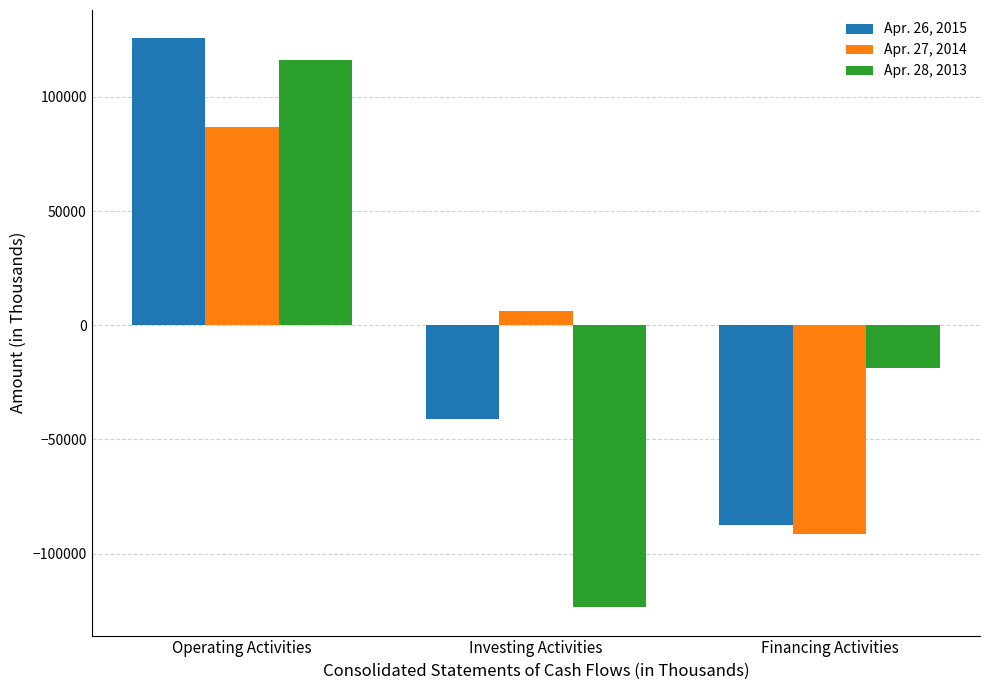

Reading left to right, what are all the values shown in this chart?

Apr. 26, 2015: Operating Activities=125568	Investing Activities=-41273	Financing Activities=-87688
Apr. 27, 2014: Operating Activities=86749	Investing Activities=6111	Financing Activities=-91499
Apr. 28, 2013: Operating Activities=116042	Investing Activities=-123449	Financing Activities=-18585